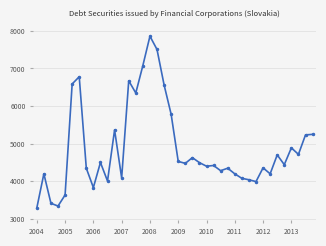

What is the sum of all values?

194788.4